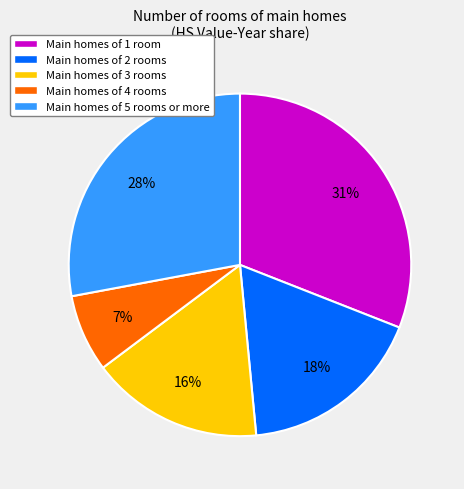

Is there any slice that represents more than half of the pie?

No